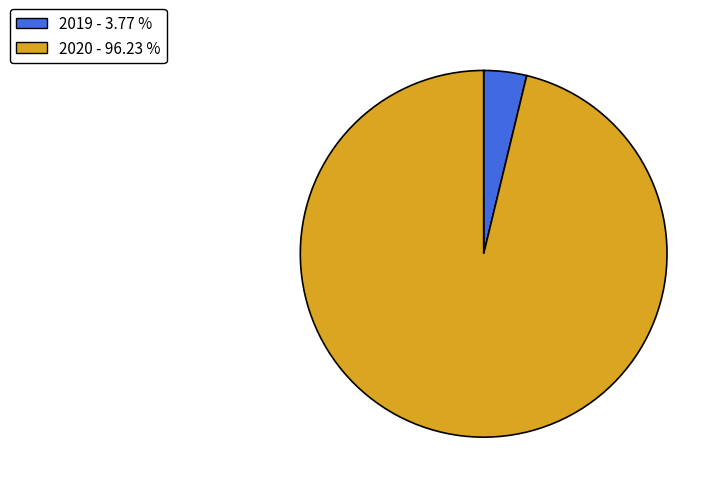

How many slices are in this pie chart?

2